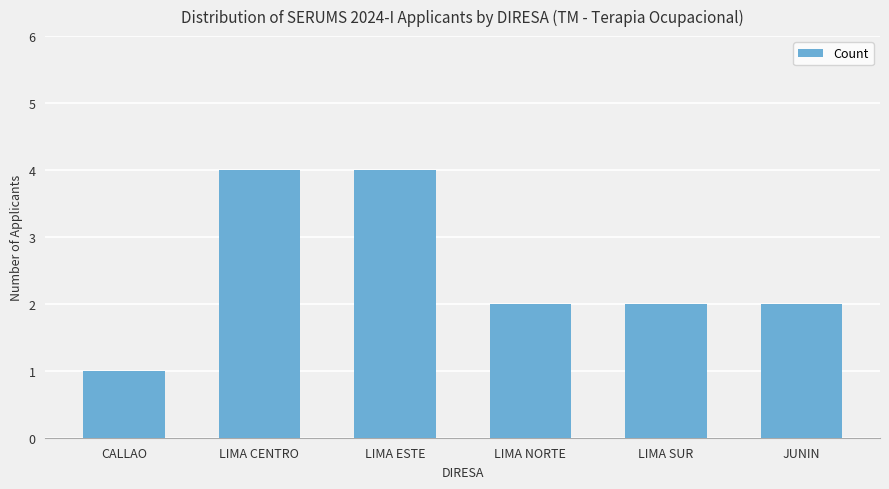

Count the number of categories in the chart.

6